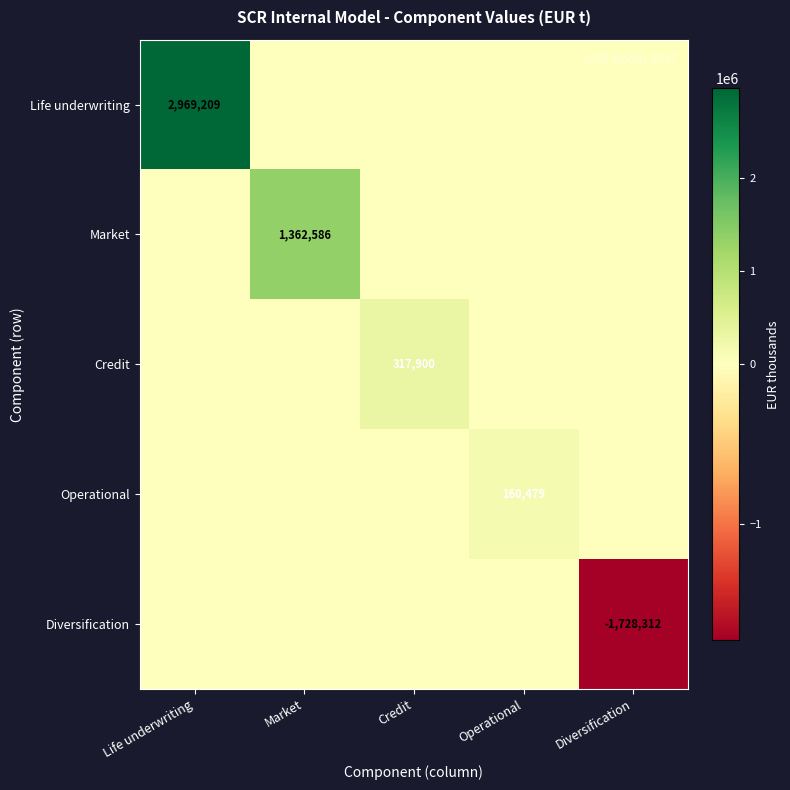

At Credit, list the series in order from largest to smallest.

Credit, Life underwriting, Market, Operational, Diversification